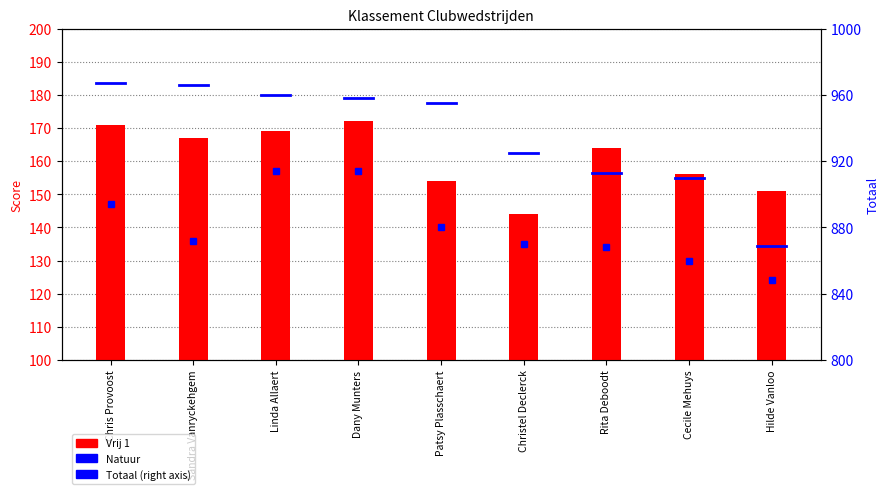

What is the change in value from Christel Declerck to Hilde Vanloo?

+7